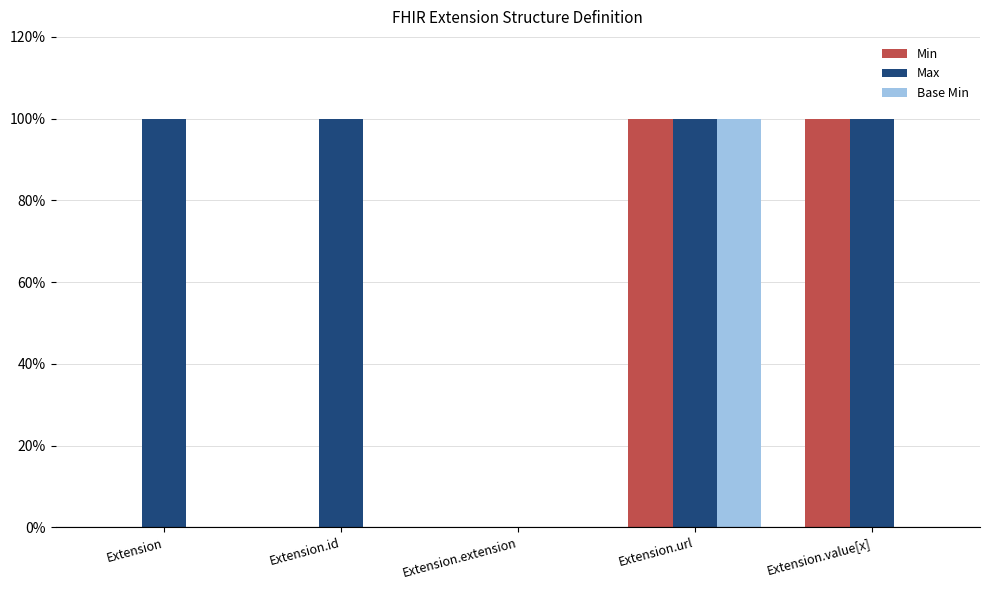

At how many categories does at least one series exceed 0?

4